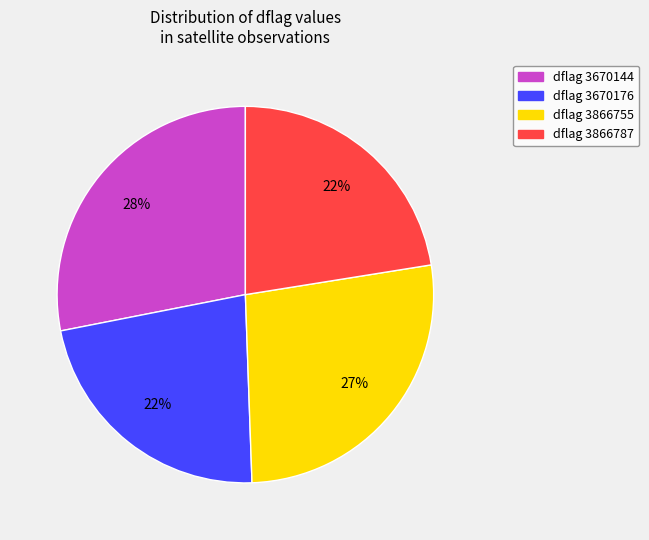

Does any single category account for the majority?

No